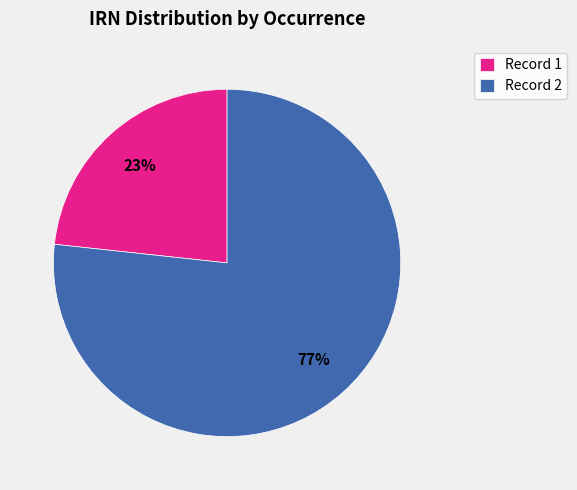

To the nearest percent, what portion does Record 1 represent?

23%